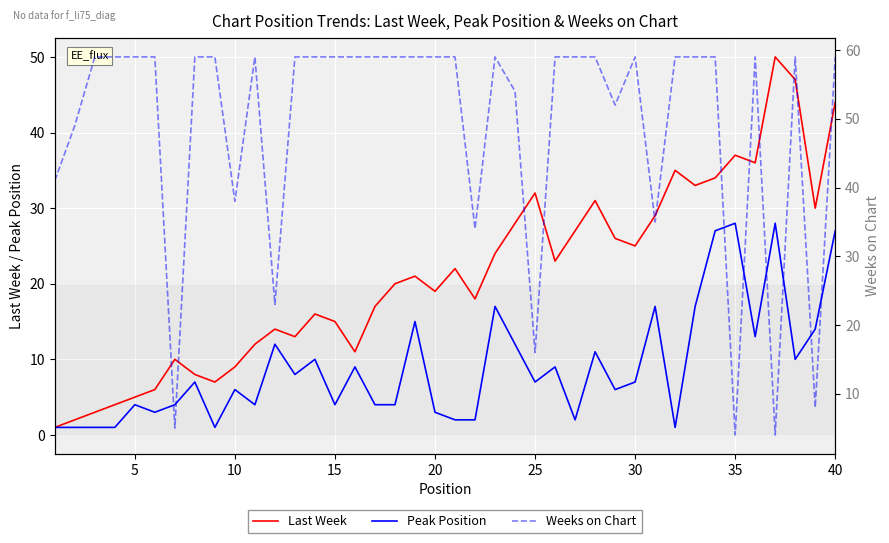

List the series in order of their peak value, lowest first.

Peak Position, Last Week, Weeks on Chart